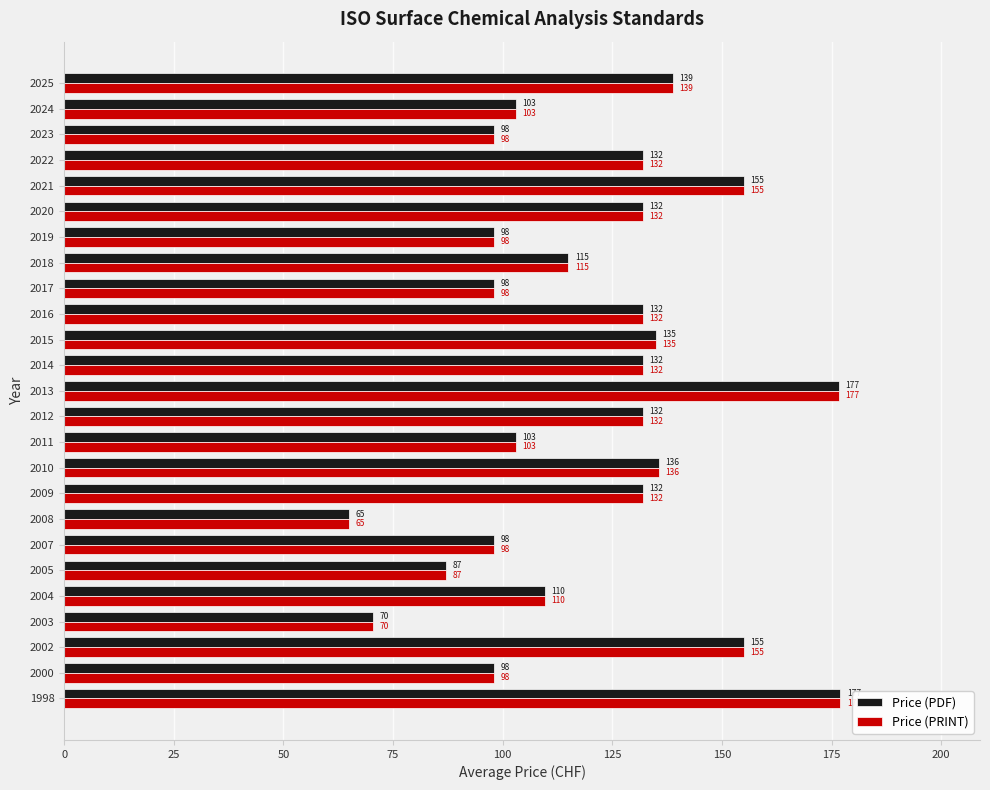

What are all the series names shown in the legend?

Price (PDF), Price (PRINT)